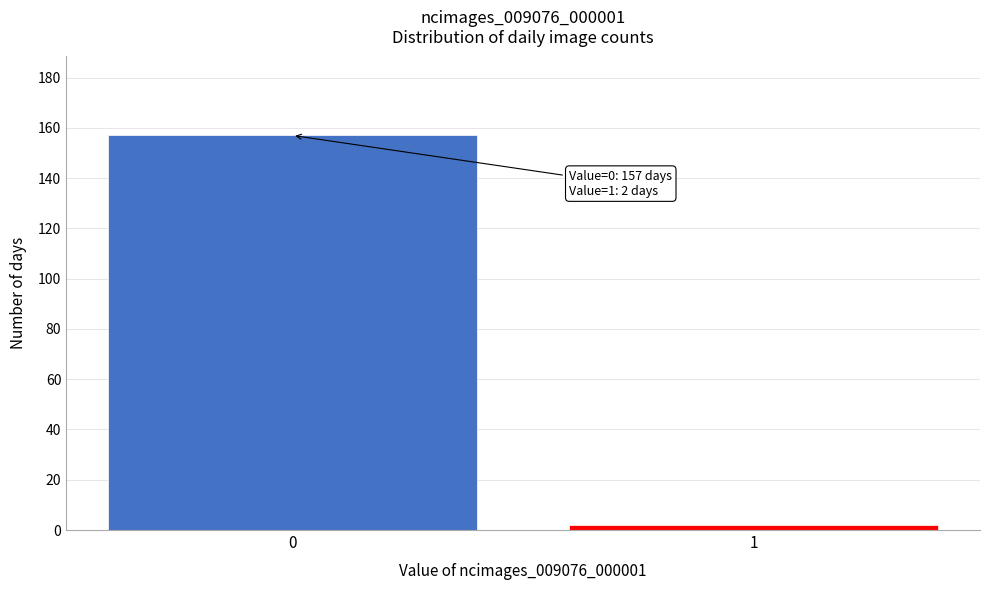

Reading left to right, transcribe all the data shown in this chart.

0=157	1=2